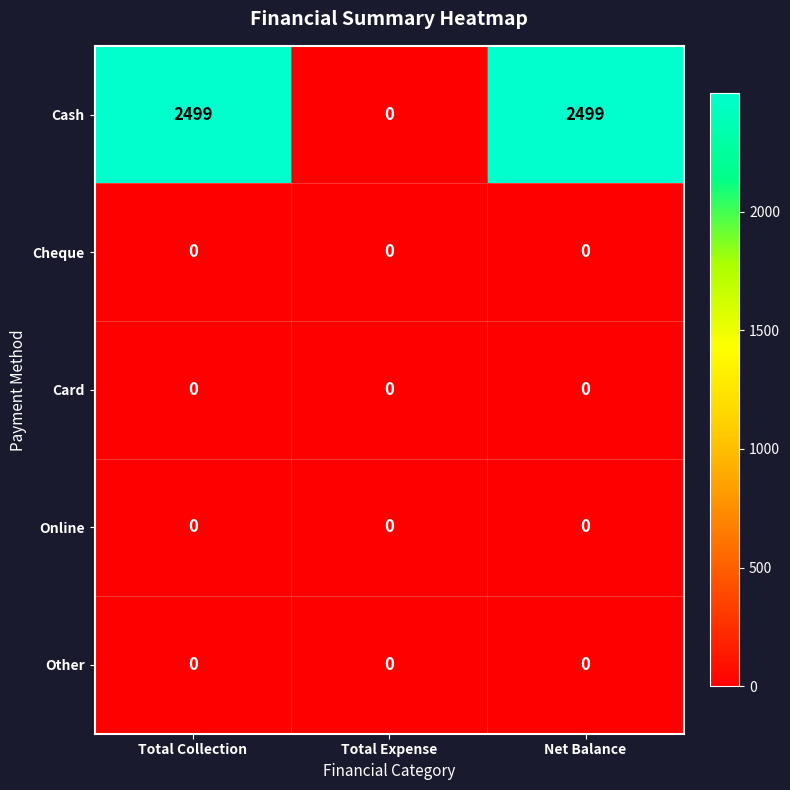

Which series has the widest spread of values?

Cash